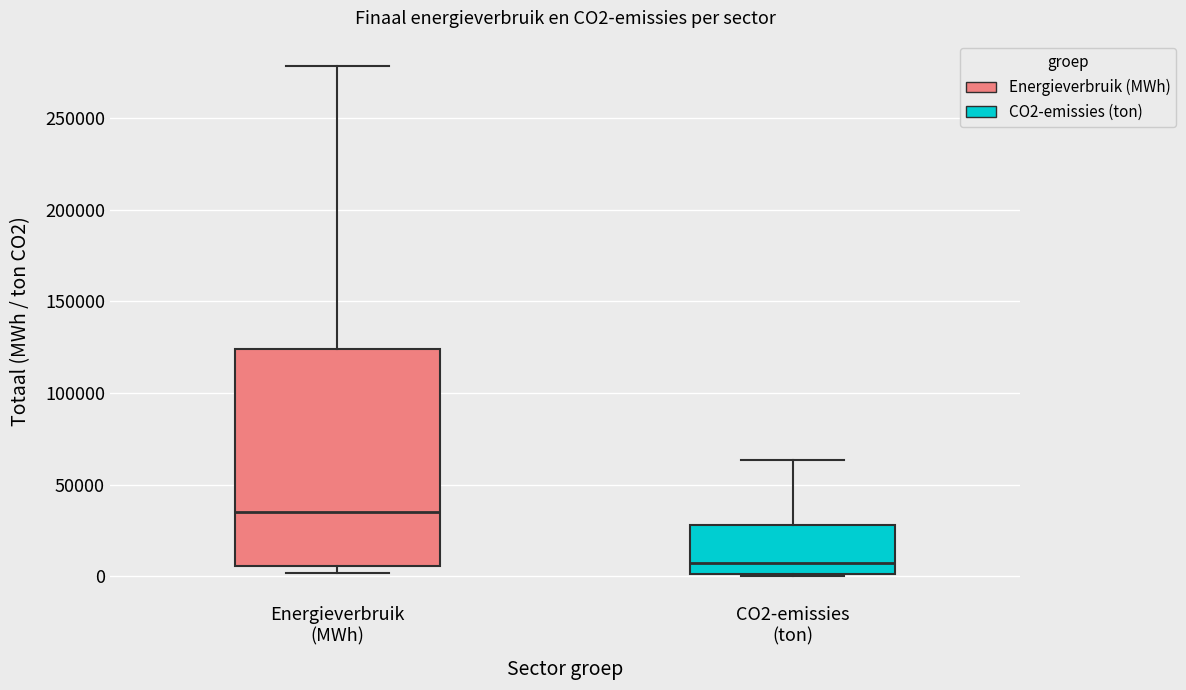

Comparing the boxes themselves (not the whiskers), which one is the tallest?

Energieverbruik (MWh)